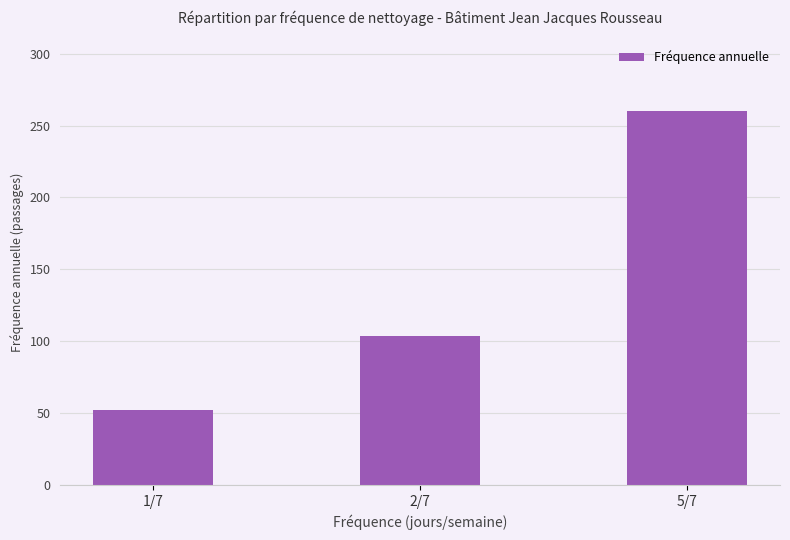

What is the value of the 2nd bar from the left?

104